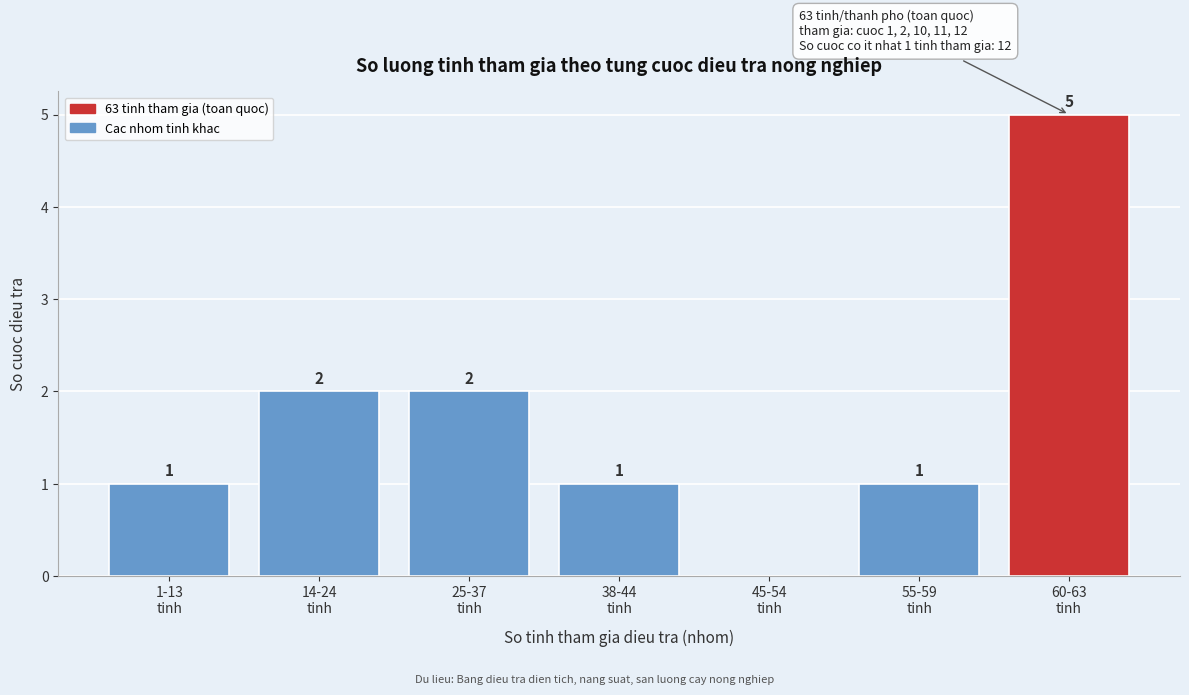

What is the maximum value shown in the chart?

5